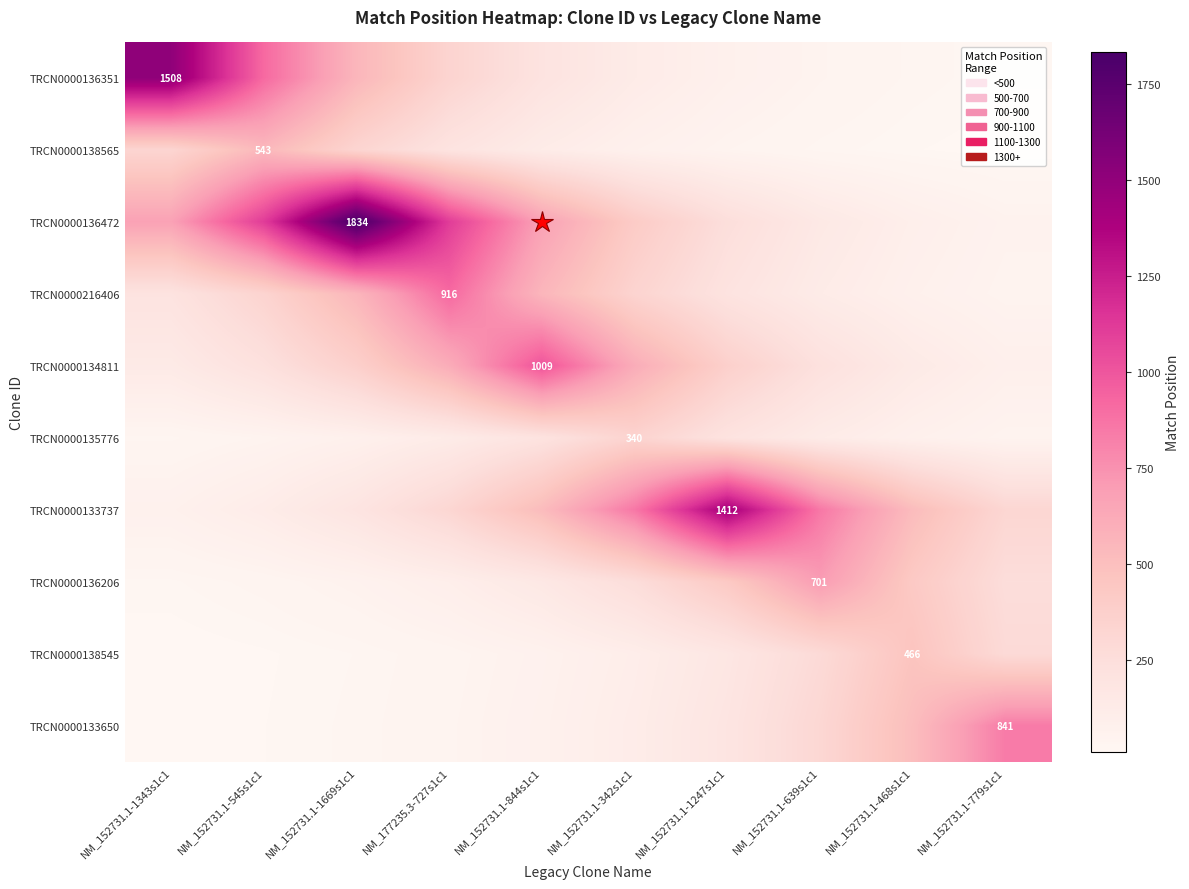

What is the approximate value of TRCN0000216406 at NM_152731.1-639s1c1?

124.0